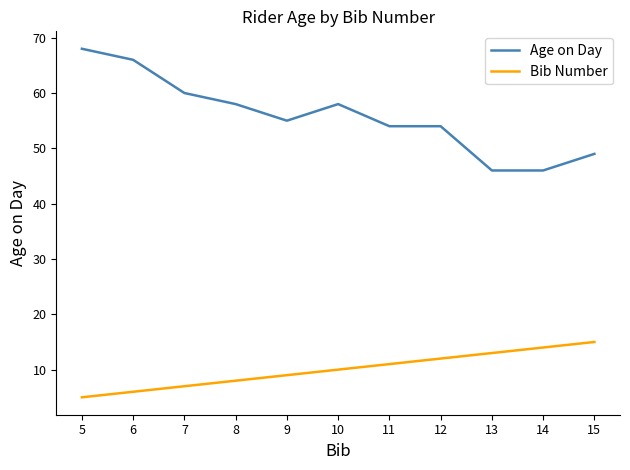

Reading right to left, transcribe all the data shown in this chart.

Age on Day: 49	46	46	54	54	58	55	58	60	66	68
Bib Number: 15	14	13	12	11	10	9	8	7	6	5